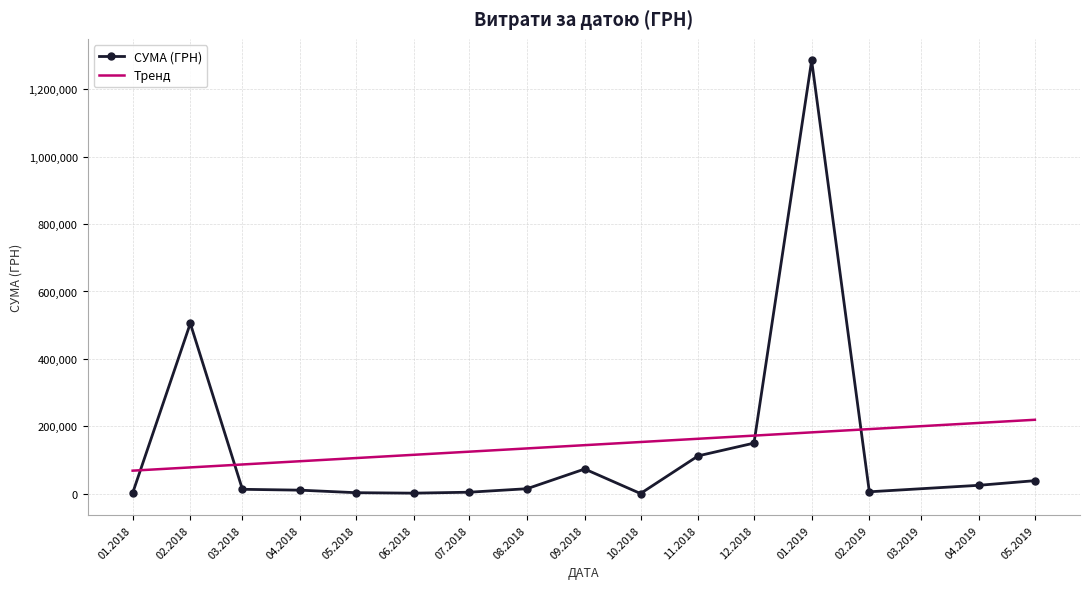

Where is the first local maximum for СУМА (ГРН)?

02.2018